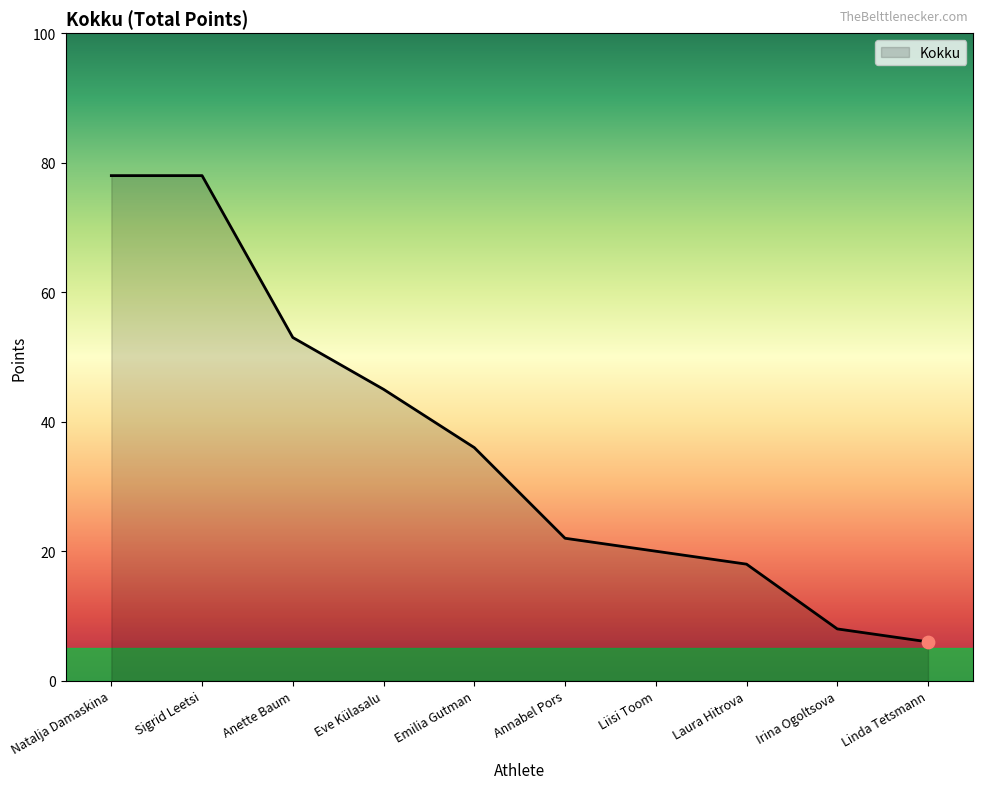

What is the change in value from Sigrid Leetsi to Annabel Pors?

-56